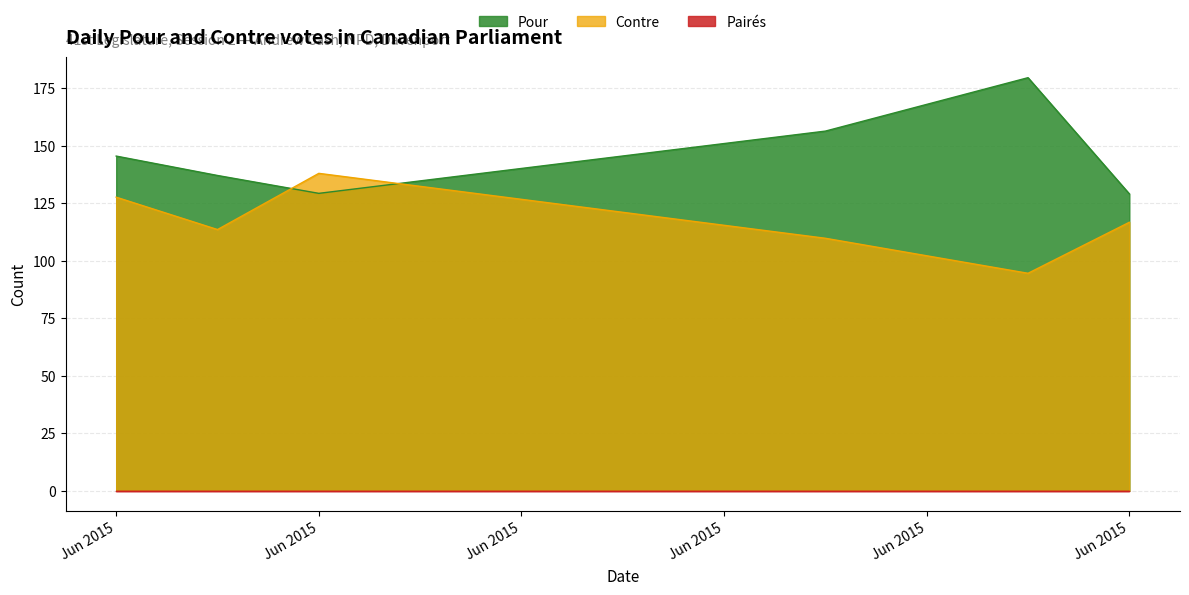

What is the maximum value shown in the chart?

179.5